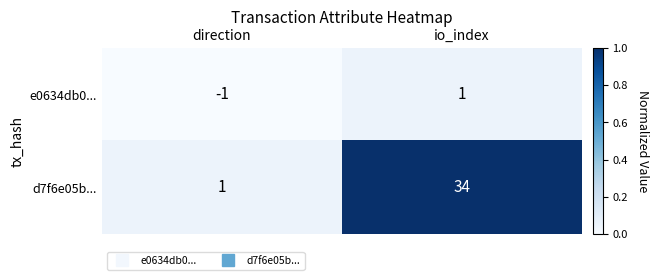

The e0634db0... series shows 0 at direction. True or false?

False